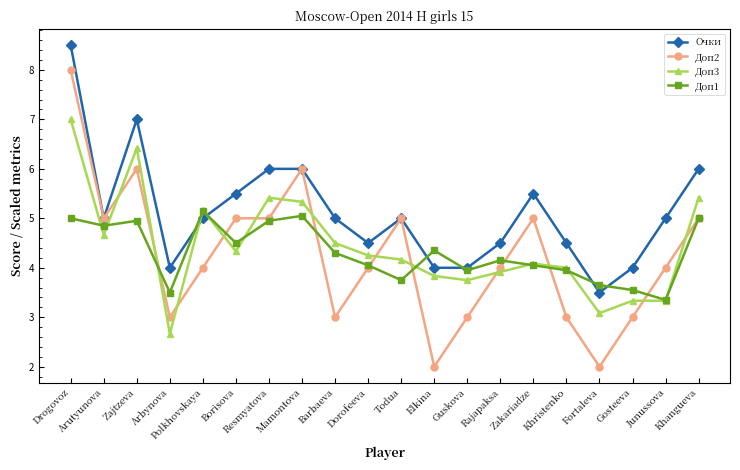

Which series has the widest spread of values?

Доп2